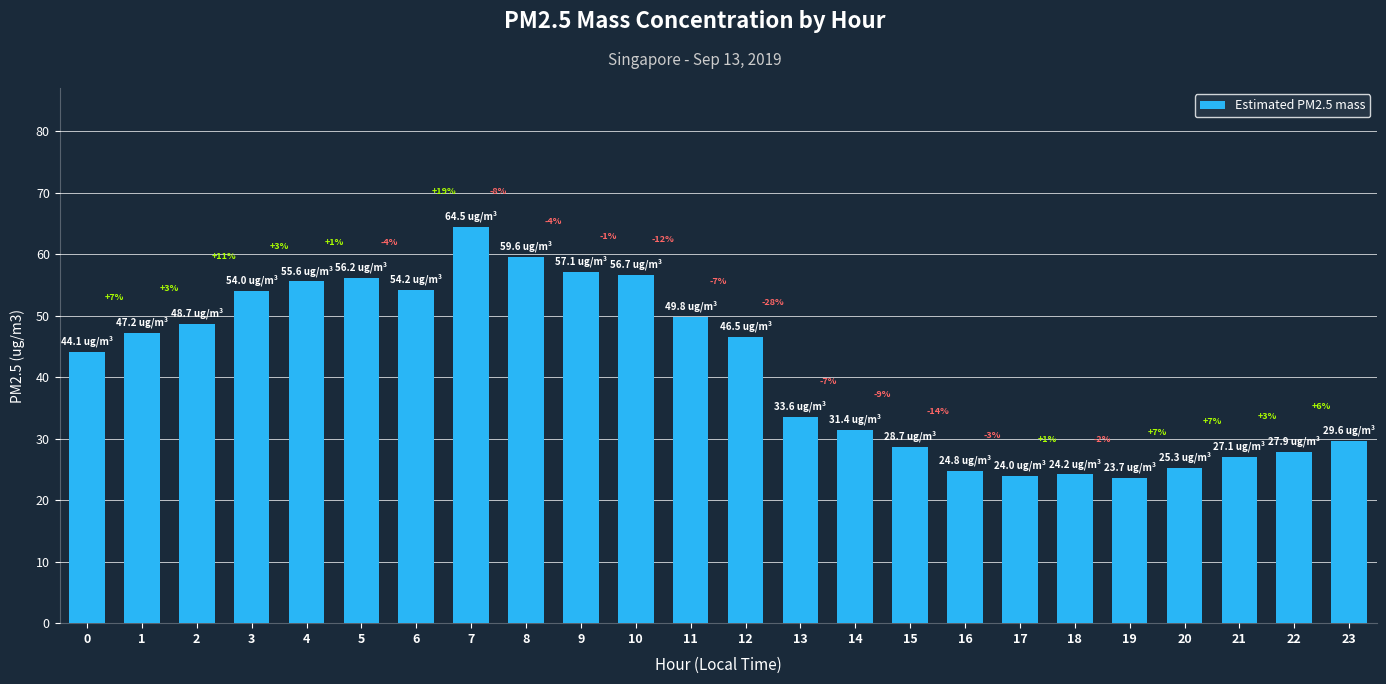

Are the bars grouped side by side (vs. stacked)?

No